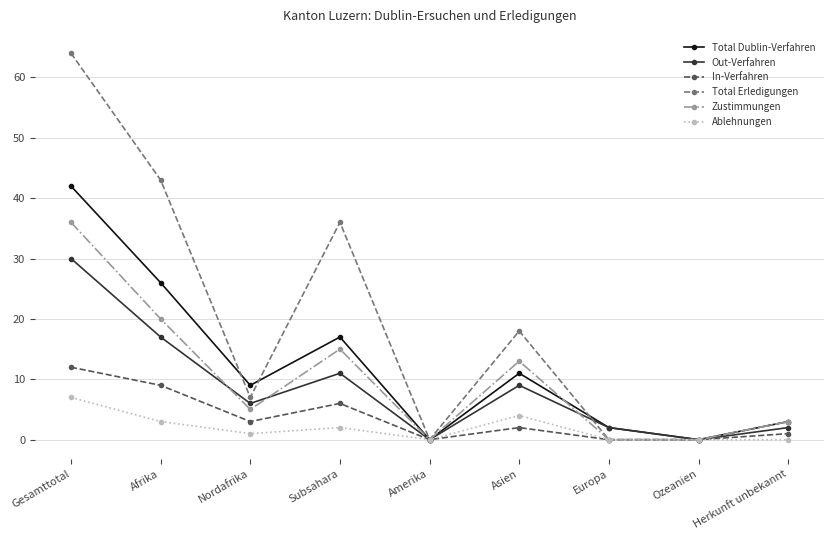

In Total Dublin-Verfahren, how many points are higher than both neighbors (excluding endpoints)?

2